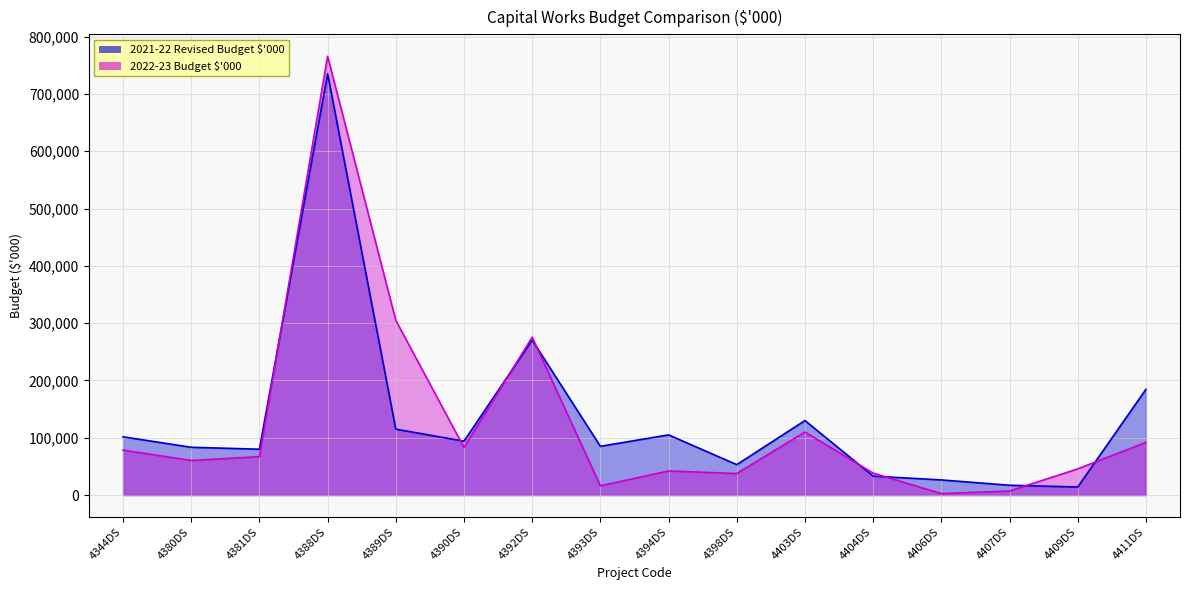

What is the label of the 16th point from the right?

4344DS